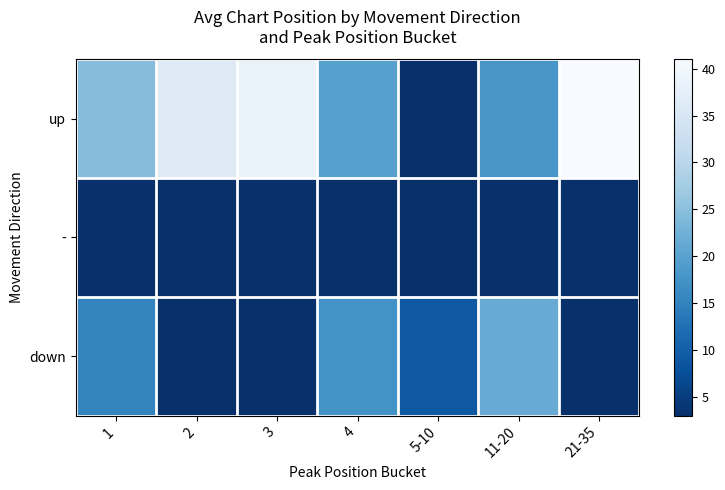

Which series has the largest range (max minus min)?

up